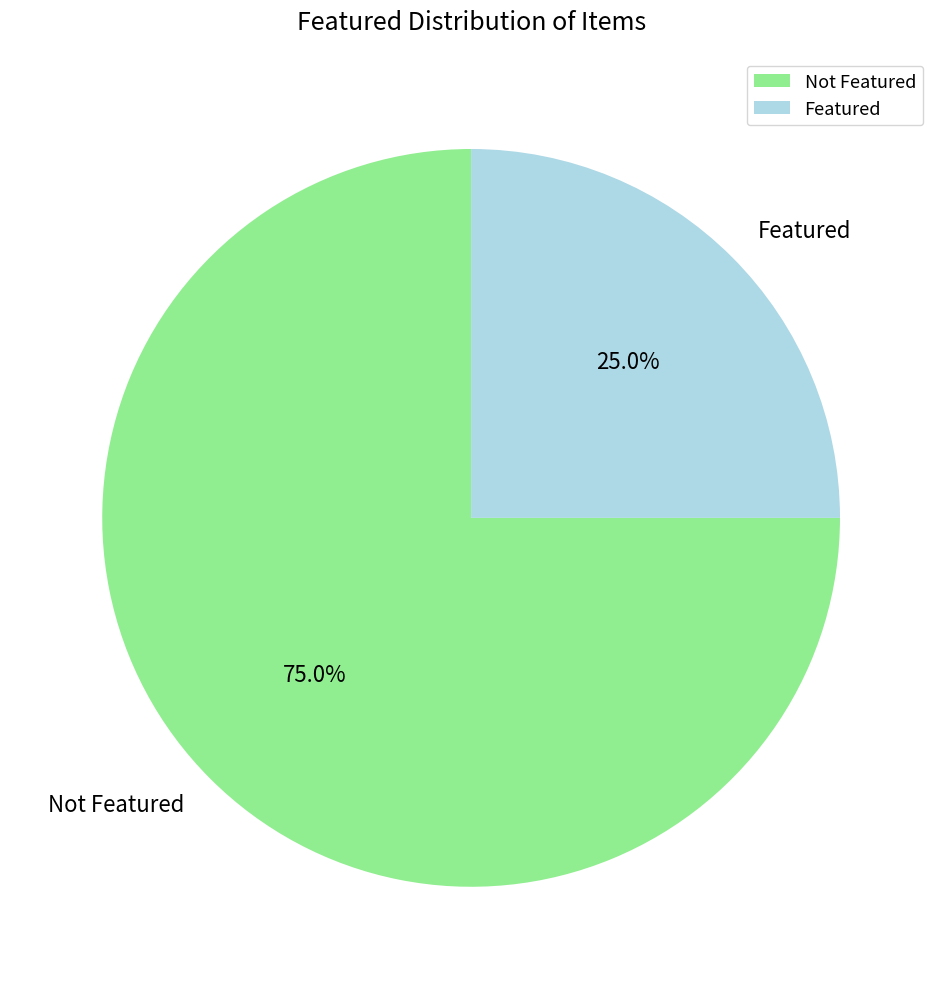

Which category accounts for the majority?

Not Featured